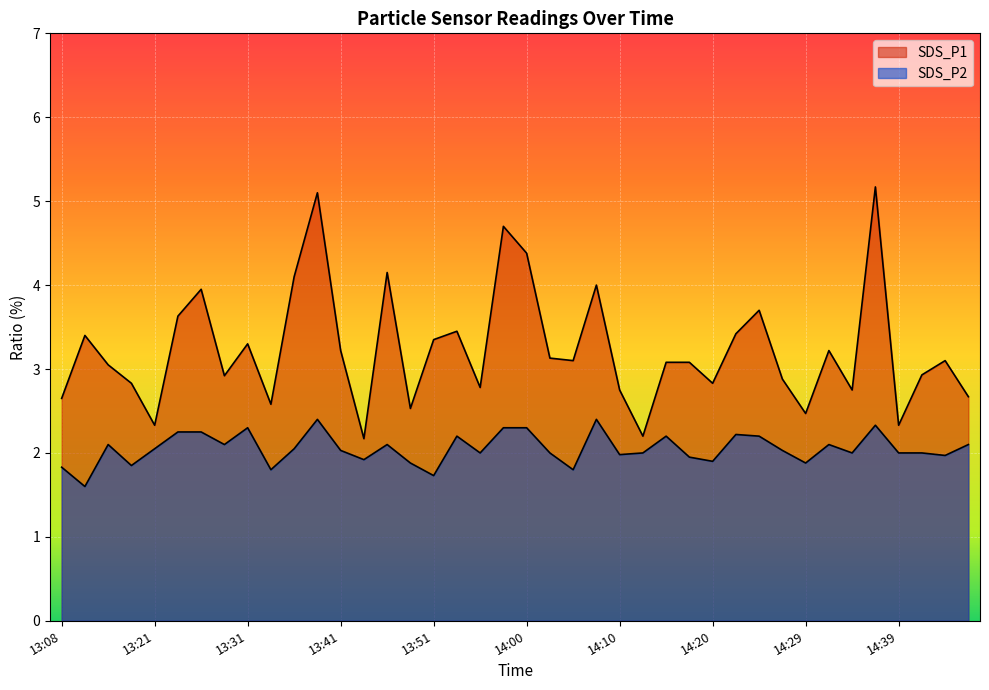

Rank the categories by SDS_P1 value from highest to lowest.

14:37, 13:38, 13:58, 14:00, 13:46, 13:36, 14:08, 13:26, 14:25, 13:24, 13:53, 14:22, 13:14, 13:51, 13:31, 13:41, 14:32, 14:03, 14:05, 14:44, 14:15, 14:17, 13:17, 14:42, 13:29, 14:27, 13:19, 14:20, 13:55, 14:10, 14:34, 14:47, 13:08, 13:34, 13:48, 14:29, 13:21, 14:39, 14:12, 13:43